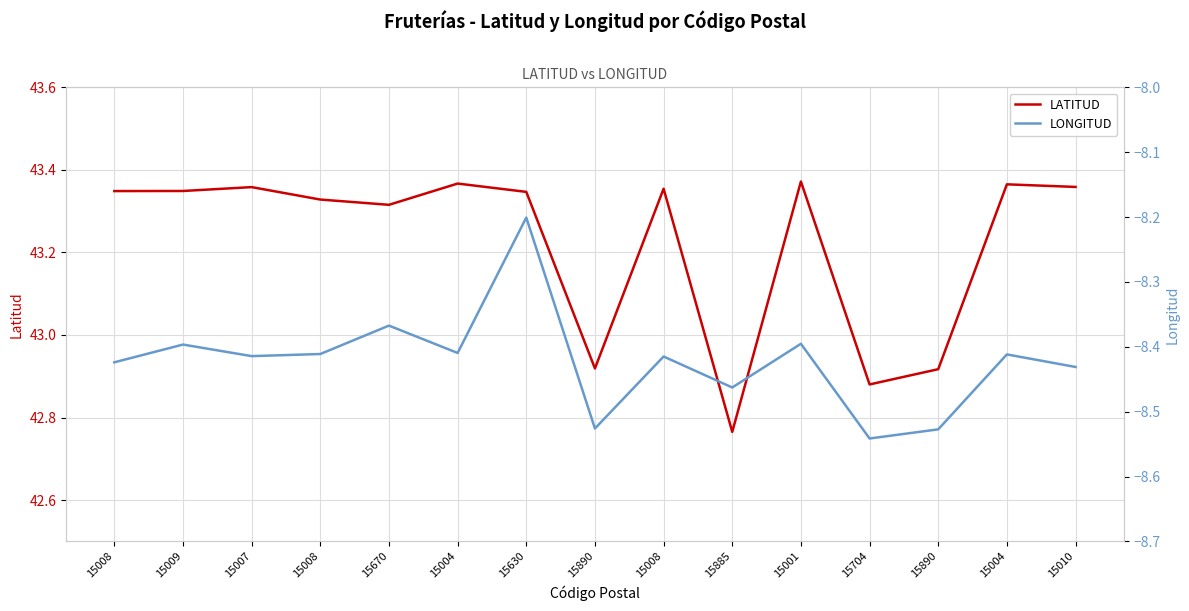

The LONGITUD series shows -5.2 at 15704. True or false?

False